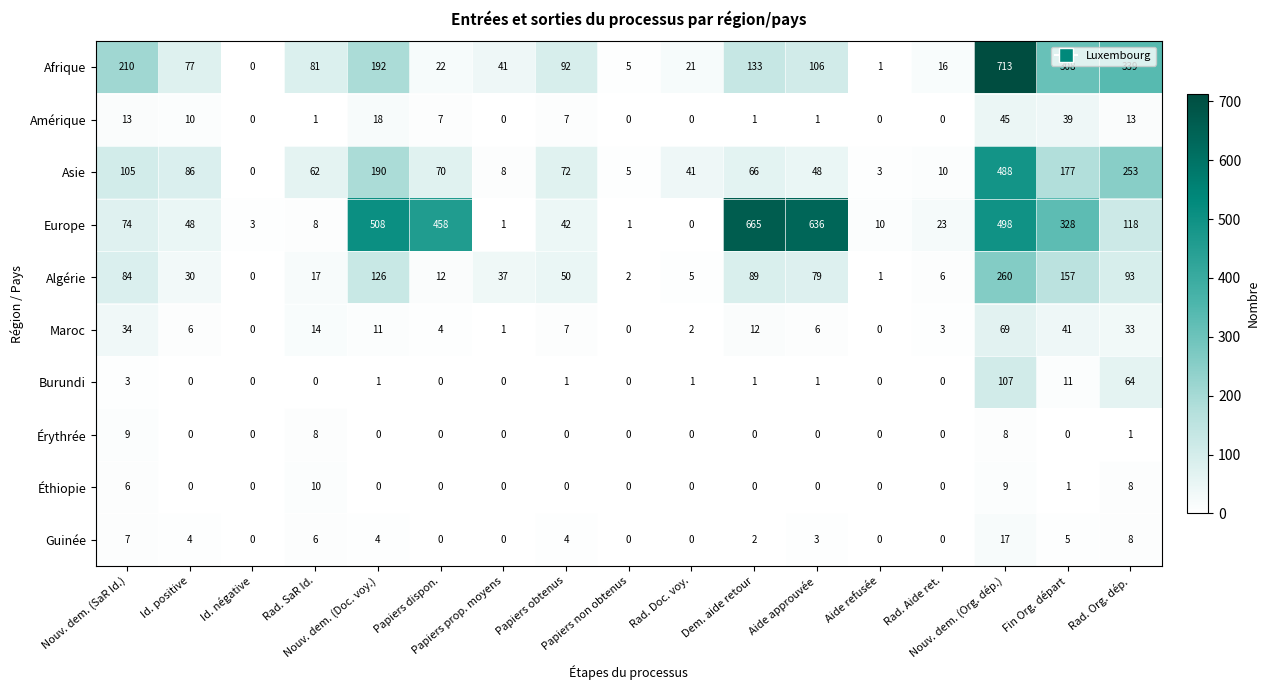

Which category has the highest value across all series?

Nouv. dem. (Org. dép.)